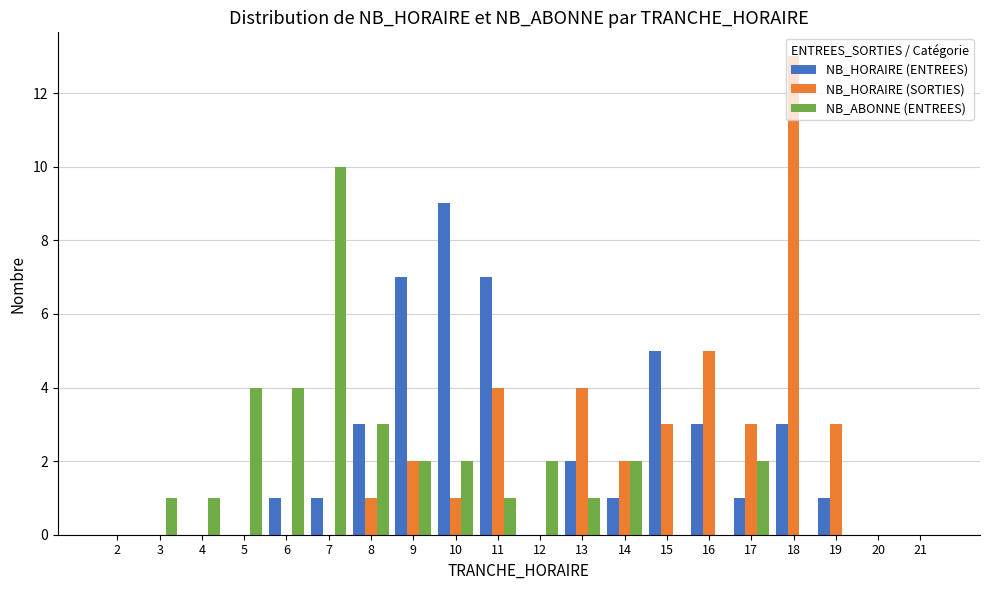

Reading left to right, extract all data points from this chart.

NB_HORAIRE (ENTREES): 2=0	3=0	4=0	5=0	6=1	7=1	8=3	9=7	10=9	11=7	12=0	13=2	14=1	15=5	16=3	17=1	18=3	19=1	20=0	21=0
NB_HORAIRE (SORTIES): 2=0	3=0	4=0	5=0	6=0	7=0	8=1	9=2	10=1	11=4	12=0	13=4	14=2	15=3	16=5	17=3	18=13	19=3	20=0	21=0
NB_ABONNE (ENTREES): 2=0	3=1	4=1	5=4	6=4	7=10	8=3	9=2	10=2	11=1	12=2	13=1	14=2	15=0	16=0	17=2	18=0	19=0	20=0	21=0